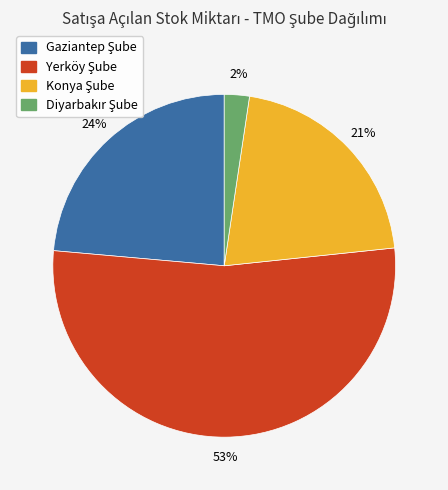

To the nearest percent, what is the average slice percentage?

25%